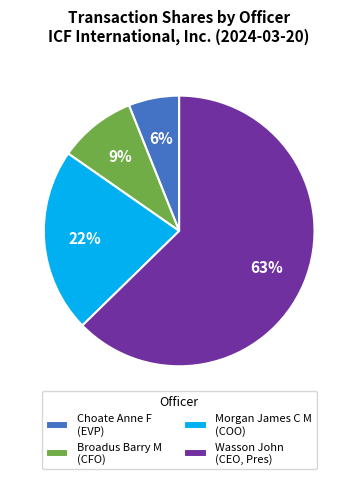

Count the number of slices in the pie.

4